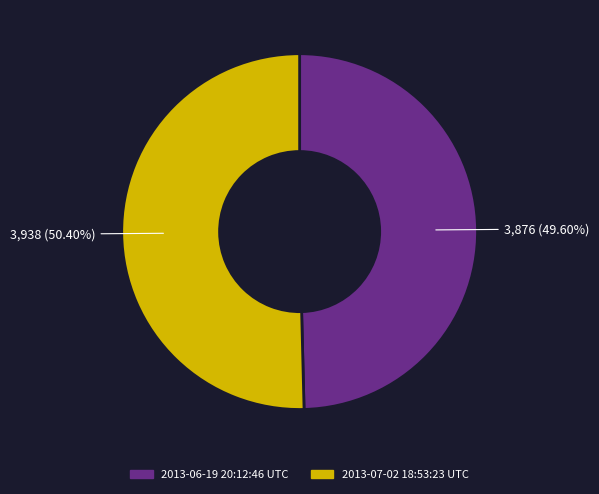

Which slice represents more than half of the pie?

2013-07-02 18:53:23 UTC